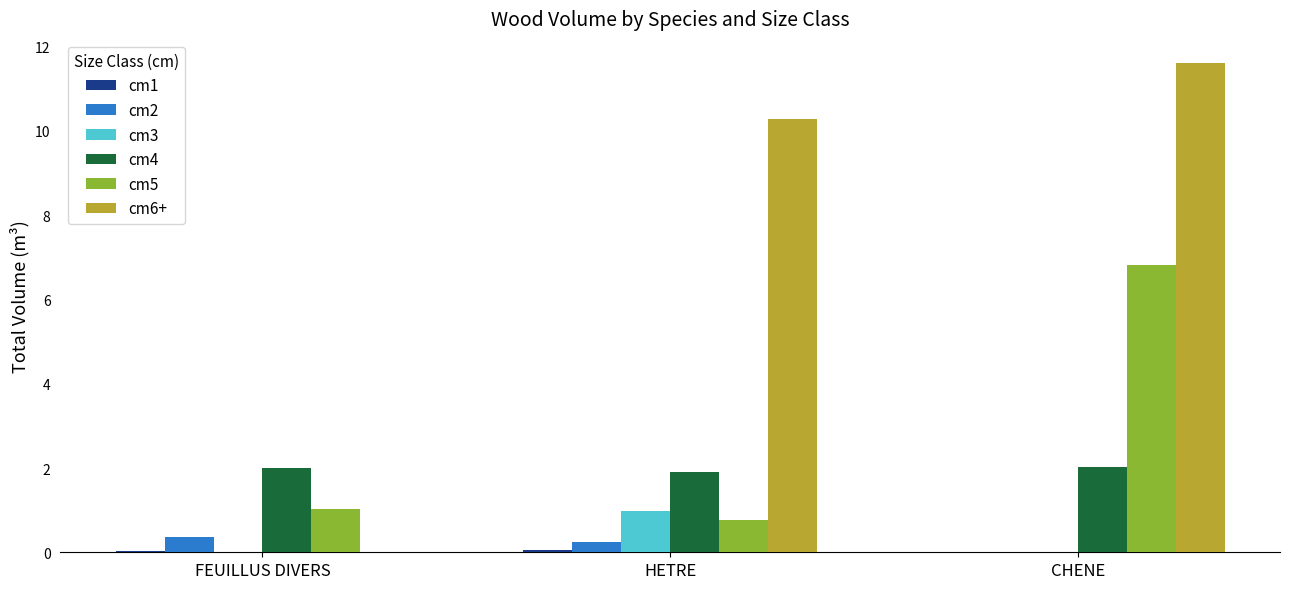

At which category is the sum across all series the highest?

CHENE